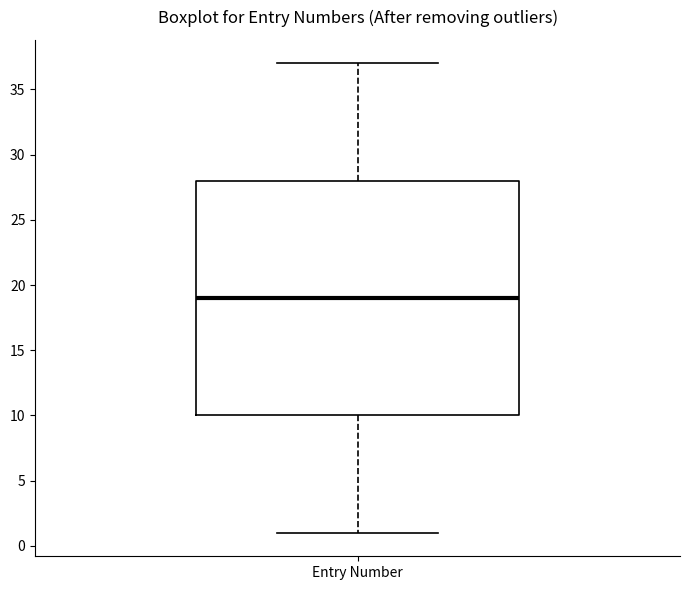

Read this box plot against the y-axis: the position of the median line, the range covered by the box, and the ends of both whiskers. The values are not printed on the chart, so give them approximately, as read against the axis.

median 19, box 10 to 28, whiskers 1 to 37